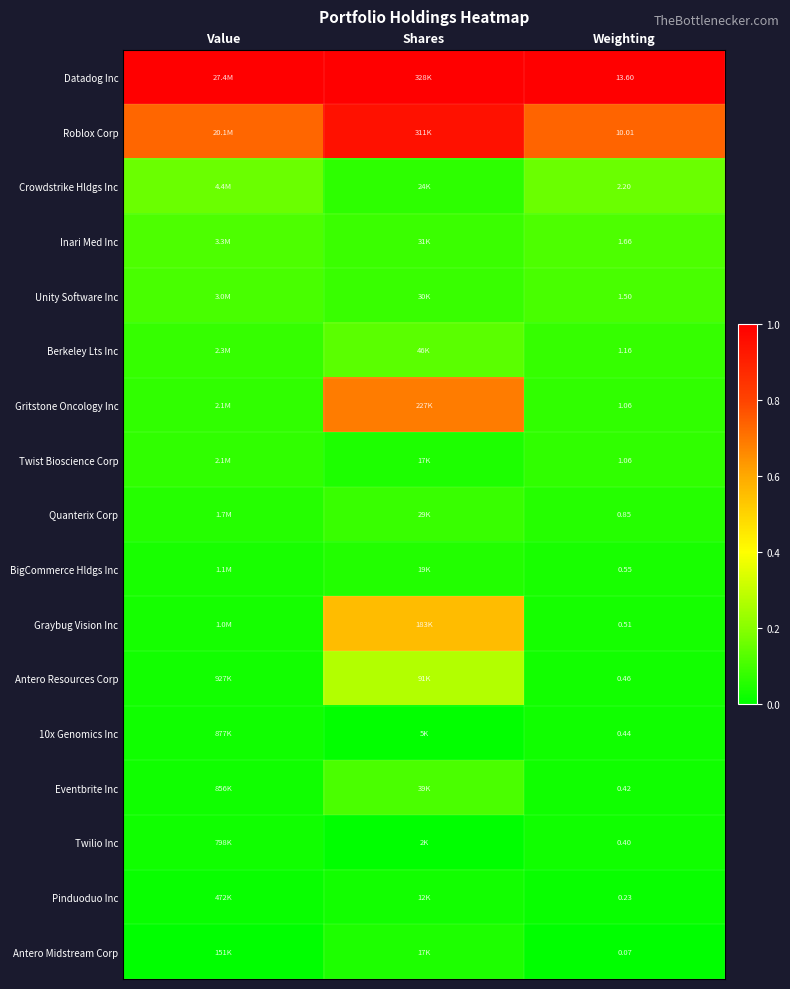

The Datadog Inc series shows 0.3 at Shares. True or false?

False